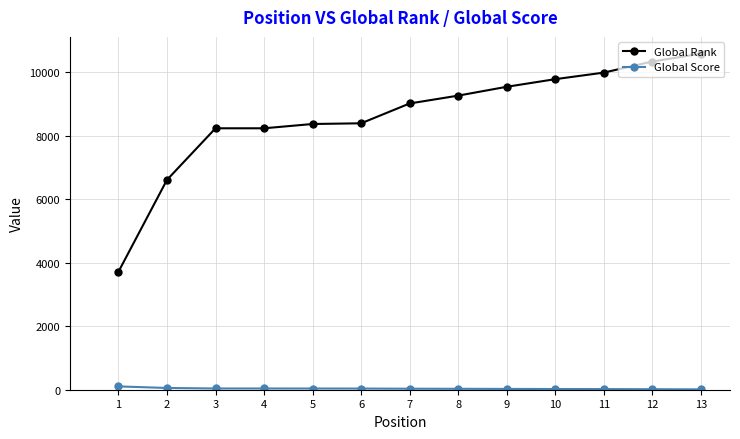

The value of Global Rank at 4 is 10828. True or false?

False